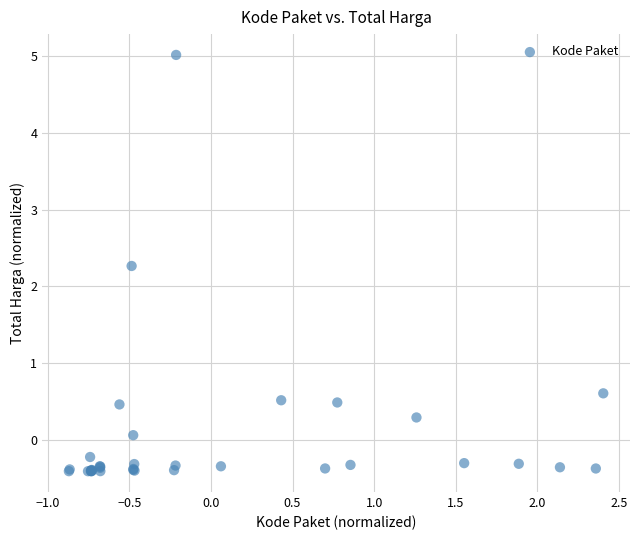

What Y value in the scatter plot is closest to 2?

2.3